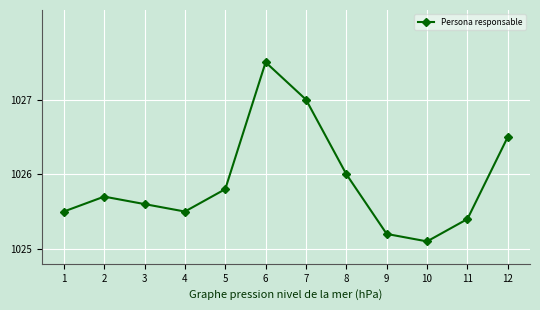

What is the difference between the values at 3 and 5?

0.2